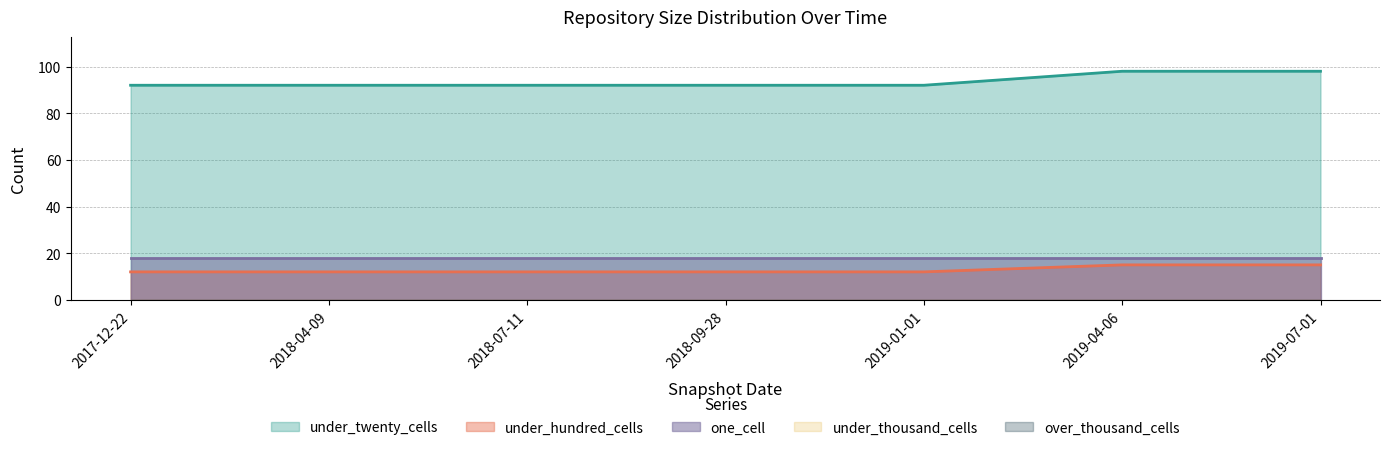

At which label does under_twenty_cells reach its peak?

2019-04-06